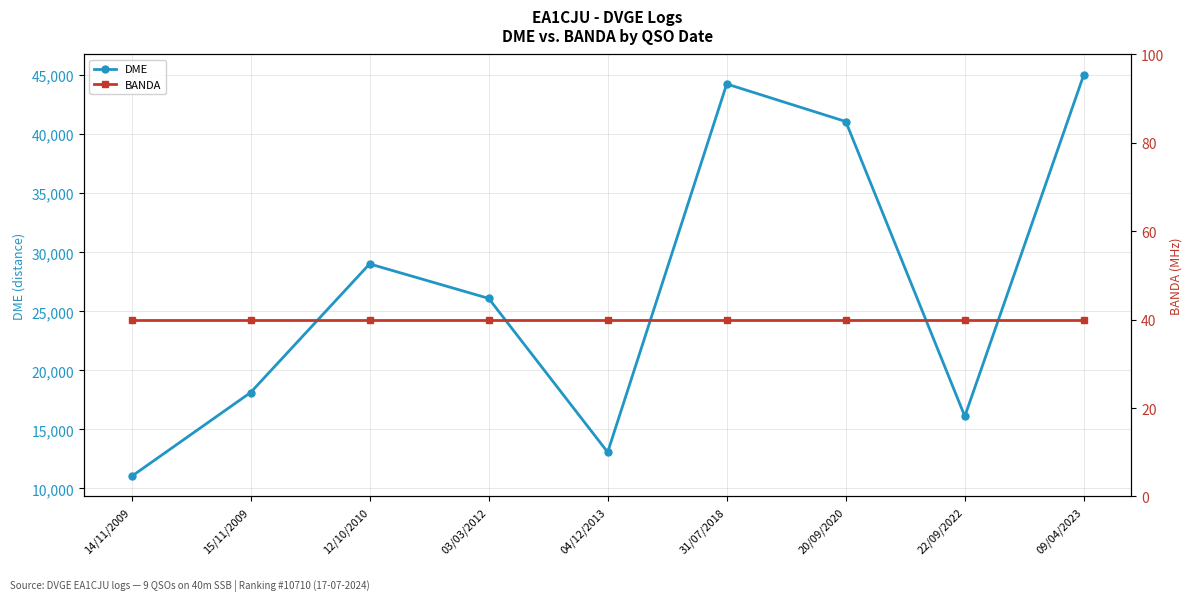

Is it true that DME equals 78939 at 09/04/2023?

False